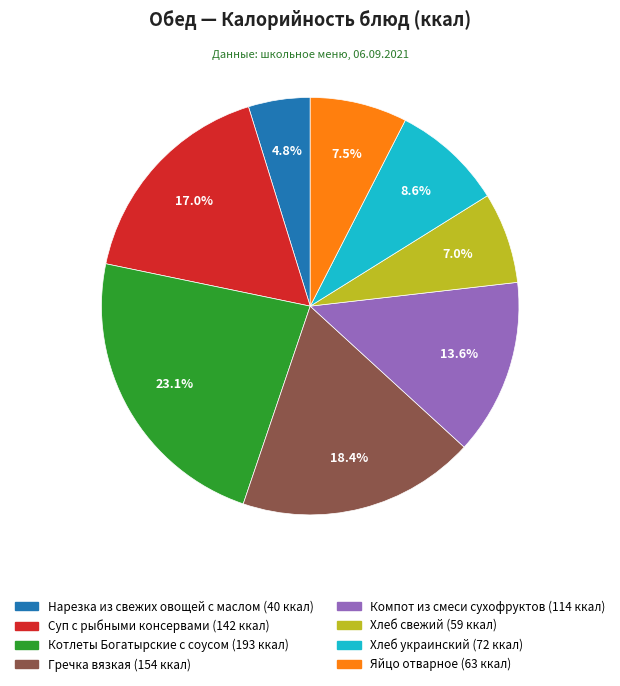

Does any single category account for the majority?

No